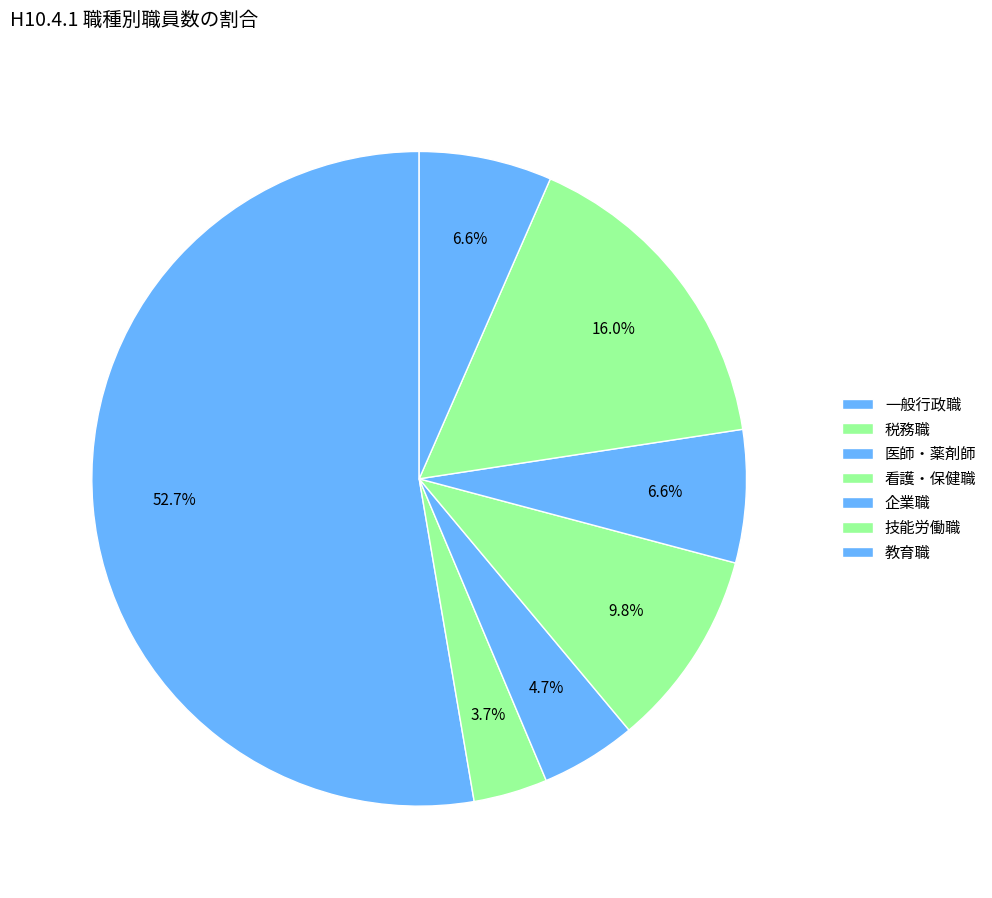

Count the number of slices in the pie.

7